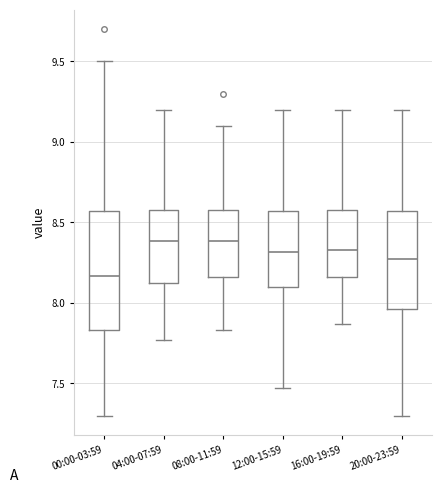

Reading left to right, read every box against the y-axis: the position of its median line, the range the box covers, and the ends of its whiskers. The values are not printed on the chart, so give them approximately, as read against the axis.

00:00-03:59: median 8.15, box 7.85 to 8.55, whiskers 7.30 to 9.50
04:00-07:59: median 8.40, box 8.10 to 8.60, whiskers 7.75 to 9.20
08:00-11:59: median 8.40, box 8.15 to 8.60, whiskers 7.85 to 9.10
12:00-15:59: median 8.30, box 8.10 to 8.55, whiskers 7.45 to 9.20
16:00-19:59: median 8.35, box 8.15 to 8.60, whiskers 7.85 to 9.20
20:00-23:59: median 8.25, box 7.95 to 8.55, whiskers 7.30 to 9.20